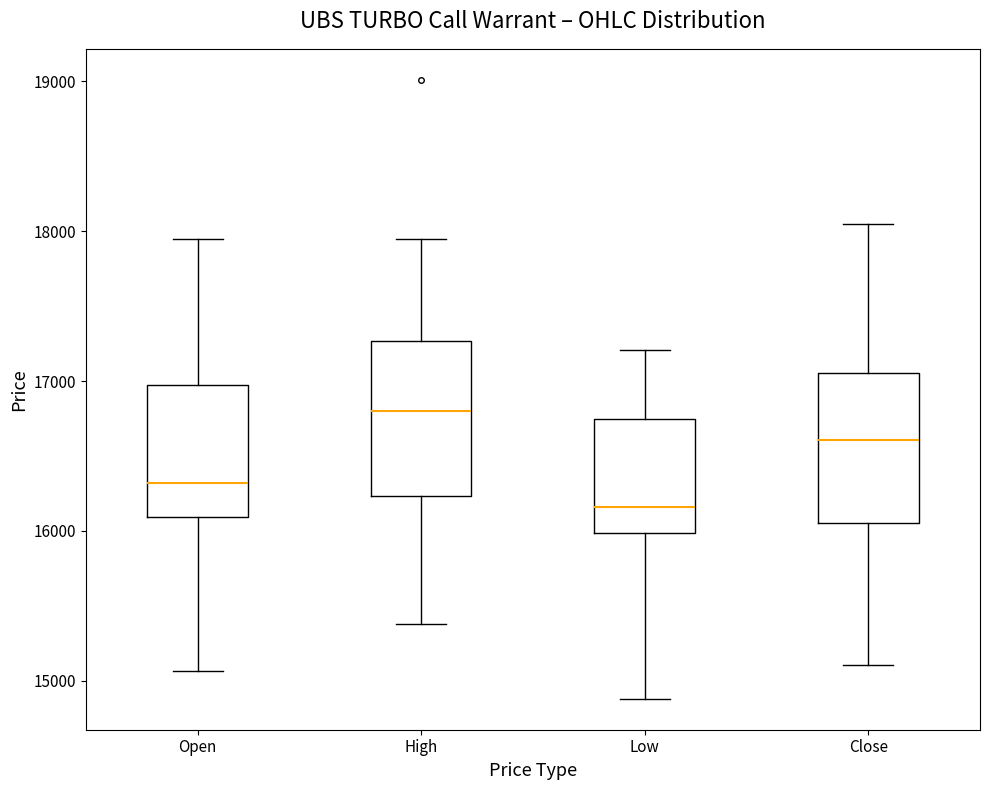

Reading left to right, transcribe this box plot: for each box, give where its median line is, the range the box spans, and where its two whiskers end, as read against the y-axis. The values are not printed on the chart, so give them approximately, as read against the axis.

Open: median 16300, box 16100 to 17000, whiskers 15100 to 17900
High: median 16800, box 16200 to 17300, whiskers 15400 to 17900
Low: median 16200, box 16000 to 16700, whiskers 14900 to 17200
Close: median 16600, box 16100 to 17100, whiskers 15100 to 18000